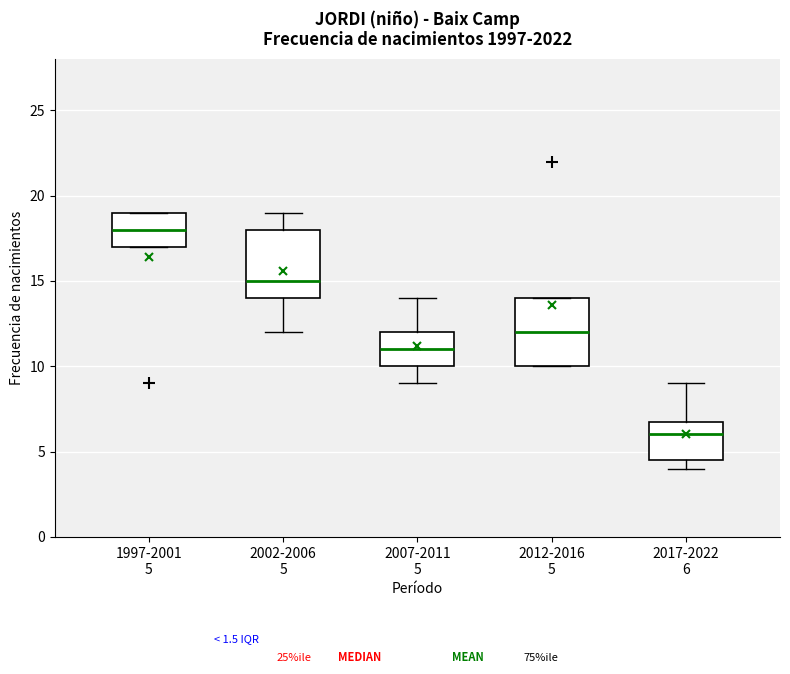

Reading left to right, read every box against the y-axis: the position of its median line, the range the box covers, and the ends of its whiskers. The values are not printed on the chart, so give them approximately, as read against the axis.

1997-2001 5: median 18.0, box 17.0 to 19.0, whiskers 17.0 to 19.0
2002-2006 5: median 15.0, box 14.0 to 18.0, whiskers 12.0 to 19.0
2007-2011 5: median 11.0, box 10.0 to 12.0, whiskers 9.0 to 14.0
2012-2016 5: median 12.0, box 10.0 to 14.0, whiskers 10.0 to 14.0
2017-2022 6: median 6.0, box 4.5 to 7.0, whiskers 4.0 to 9.0